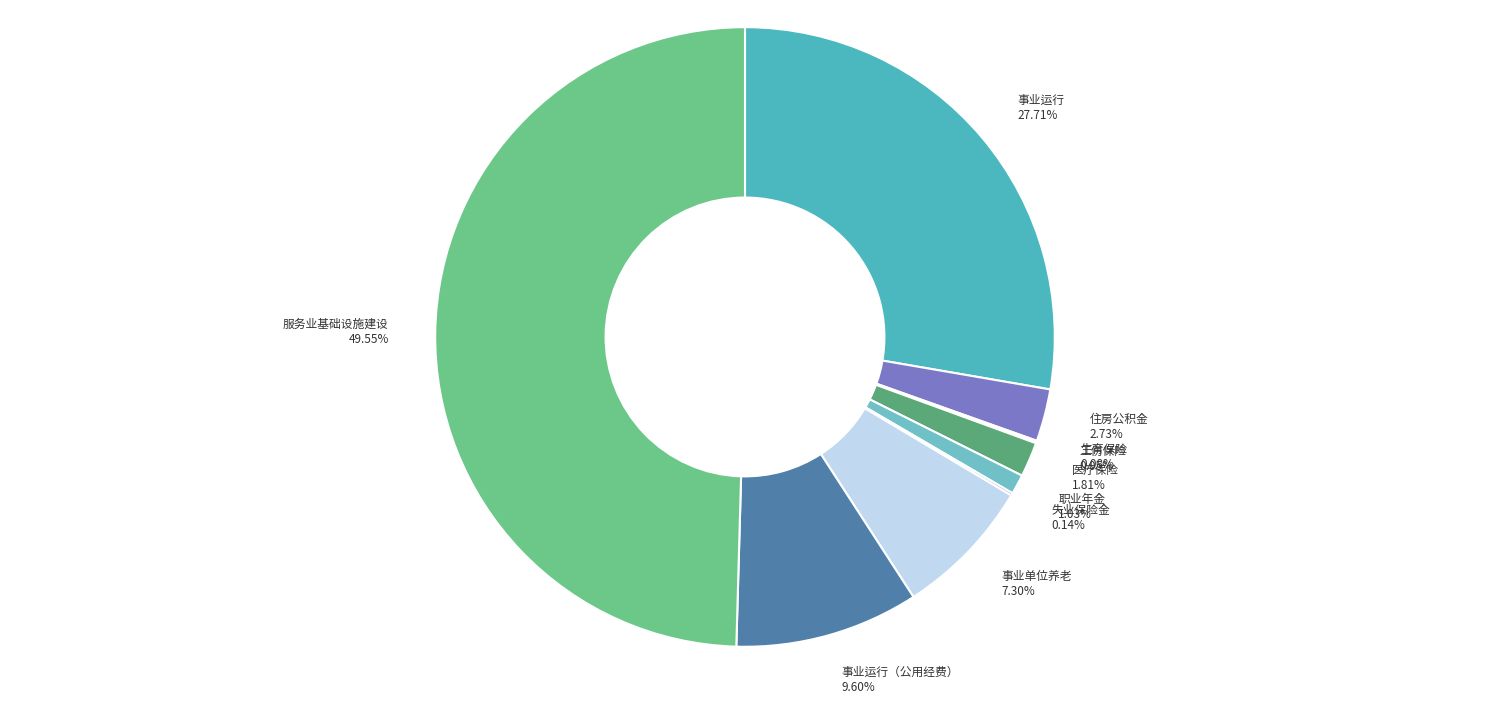

Does 事业单位养老 account for over 50% of the chart?

No